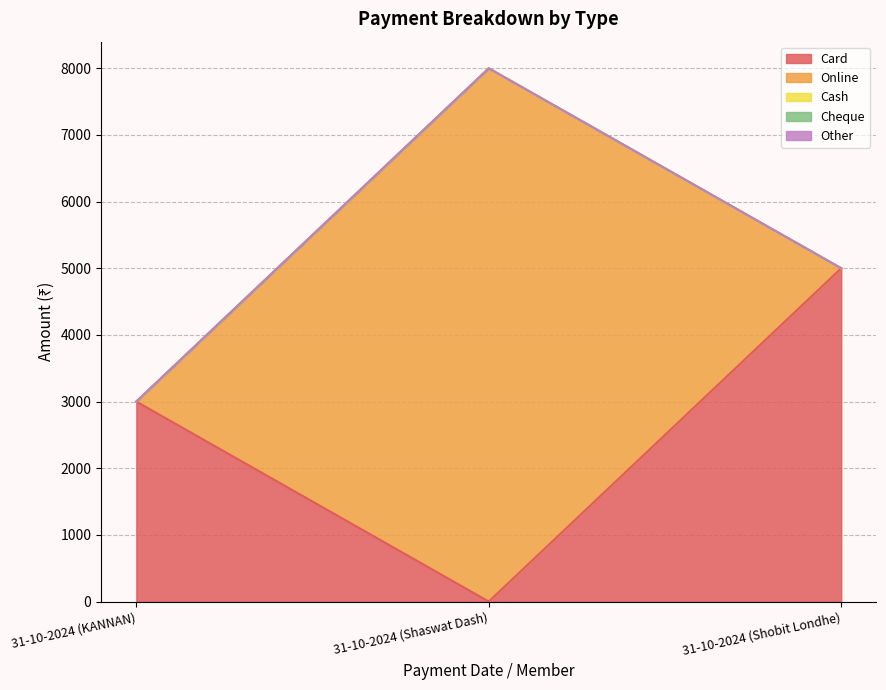

List the series in order of their peak value, lowest first.

Cash, Cheque, Other, Card, Online